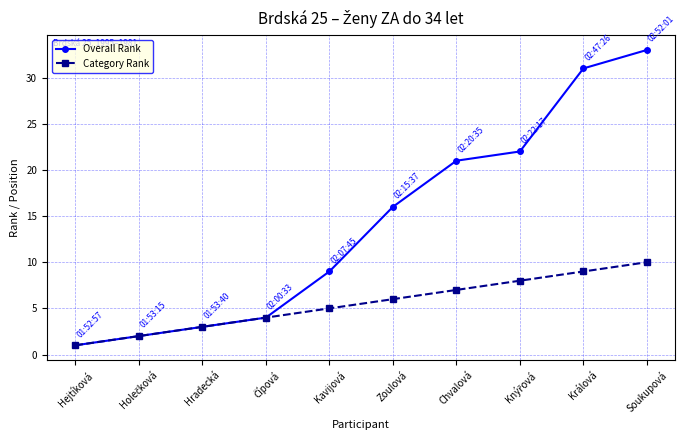

Which series has the widest spread of values?

Overall Rank